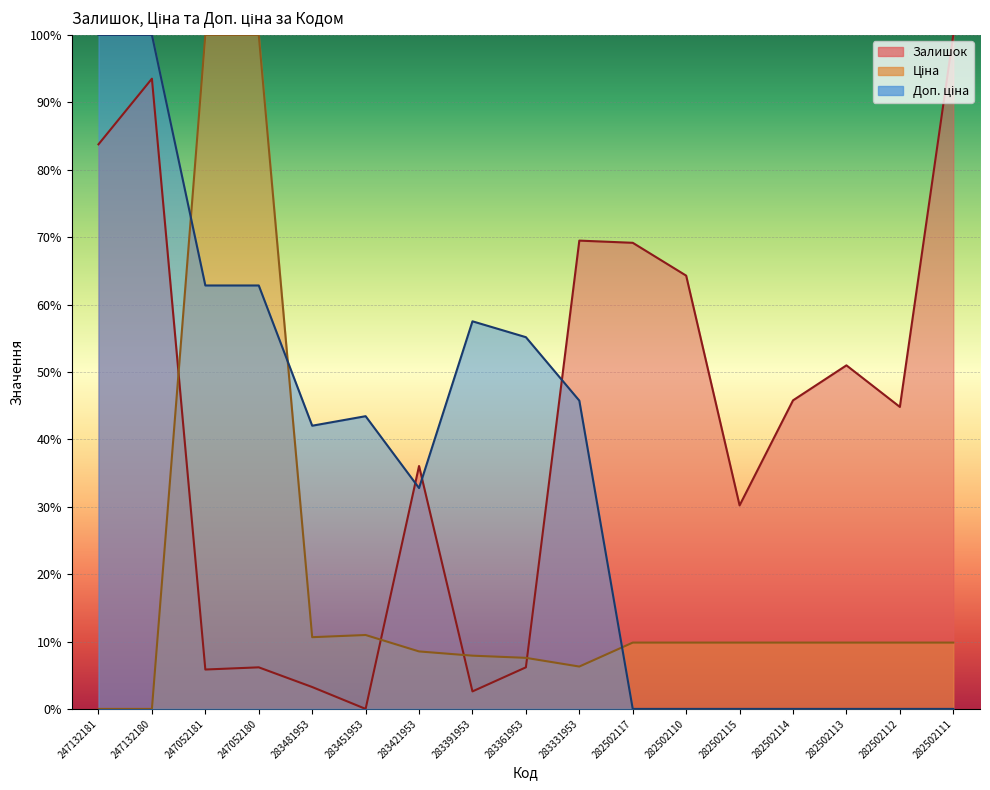

Where do Залишок and Ціна first cross each other?

247132180 and 247052181